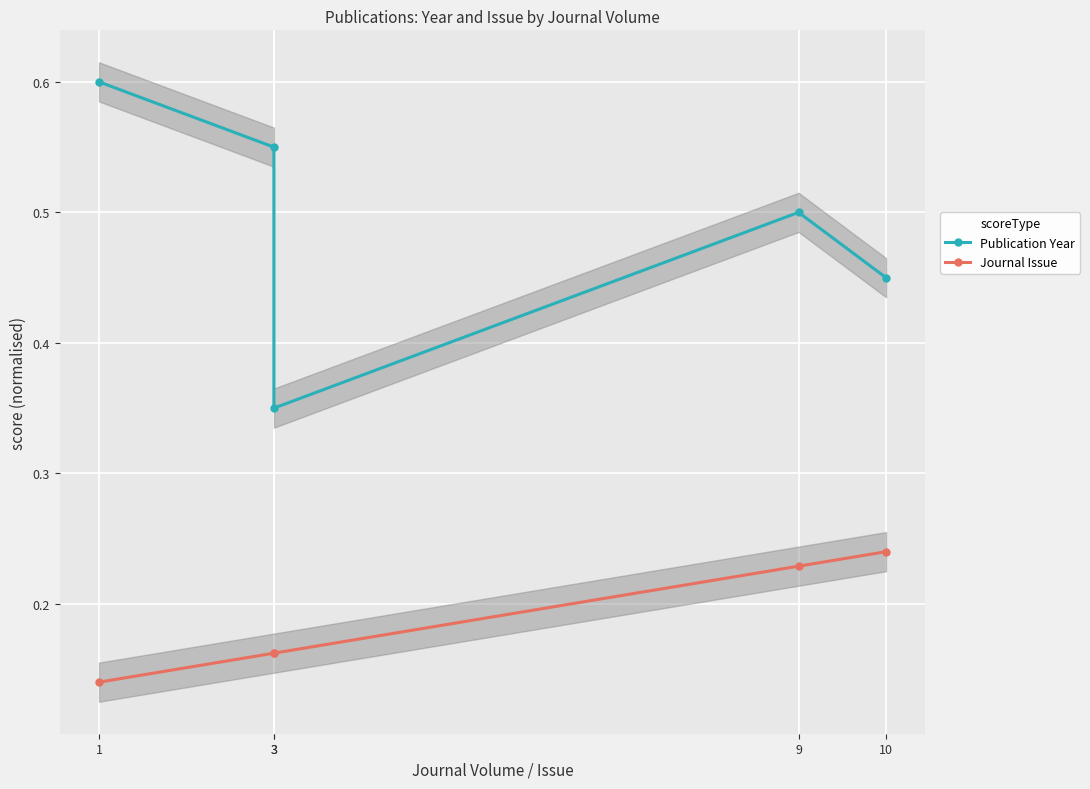

What is the value of the Journal Issue point at the 2nd from the left?

0.2